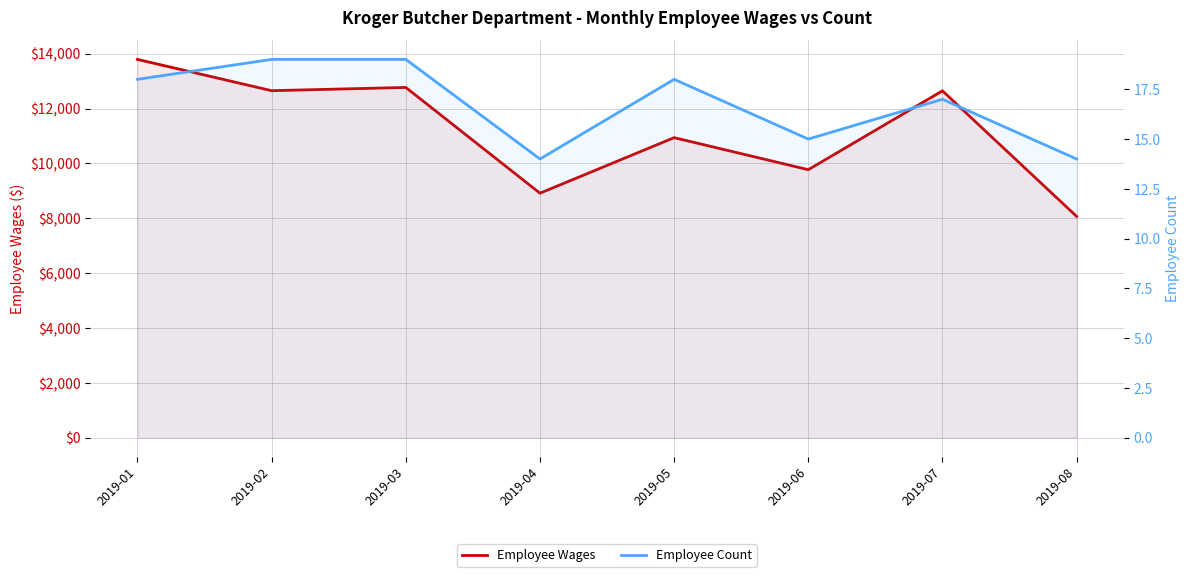

Reading right to left, transcribe all the data shown in this chart.

Employee Wages: 2019-08=8067.4	2019-07=12643.9	2019-06=9770.4	2019-05=10938.2	2019-04=8914.1	2019-03=12768.0	2019-02=12649.4	2019-01=13789.4
Employee Count: 2019-08=14.0	2019-07=17.0	2019-06=15.0	2019-05=18.0	2019-04=14.0	2019-03=19.0	2019-02=19.0	2019-01=18.0